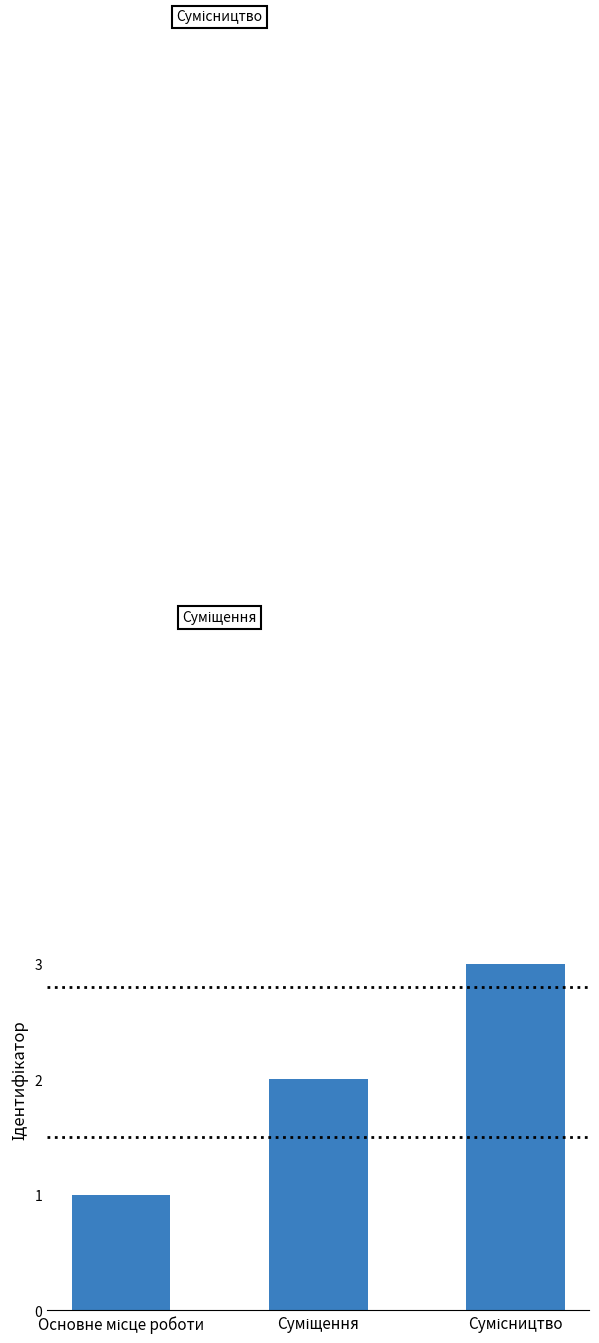

What is the minimum value shown in the chart?

1